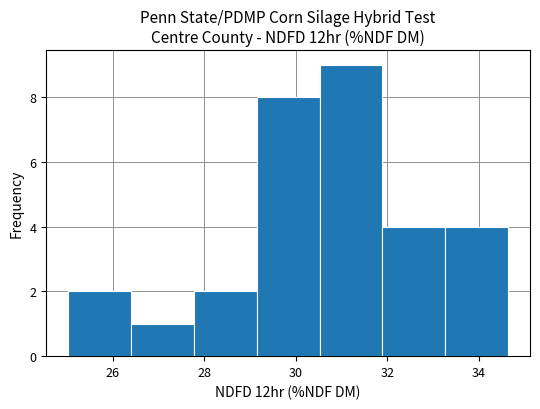

What is the height of the bar covering 26.4 to 27.8 on the x-axis? Neither the bar edges nor the heights are printed on the chart, so give them approximately, as read against the axes.

1